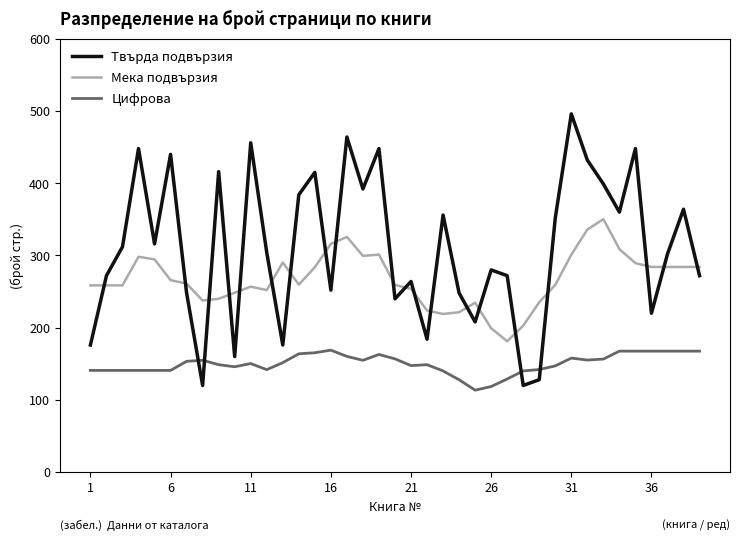

Which series has the largest range (max minus min)?

Твърда подвързия